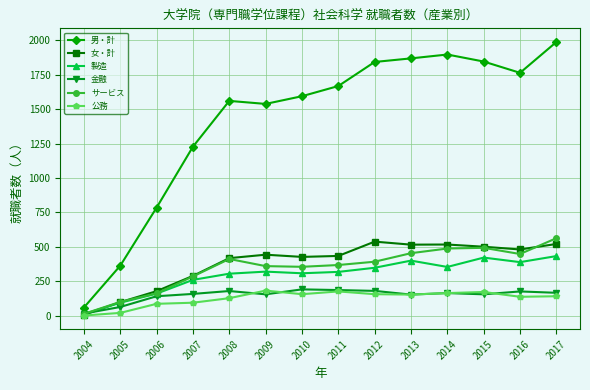

What are all the series names shown in the legend?

男・計, 女・計, 製造, 金融, サービス, 公務